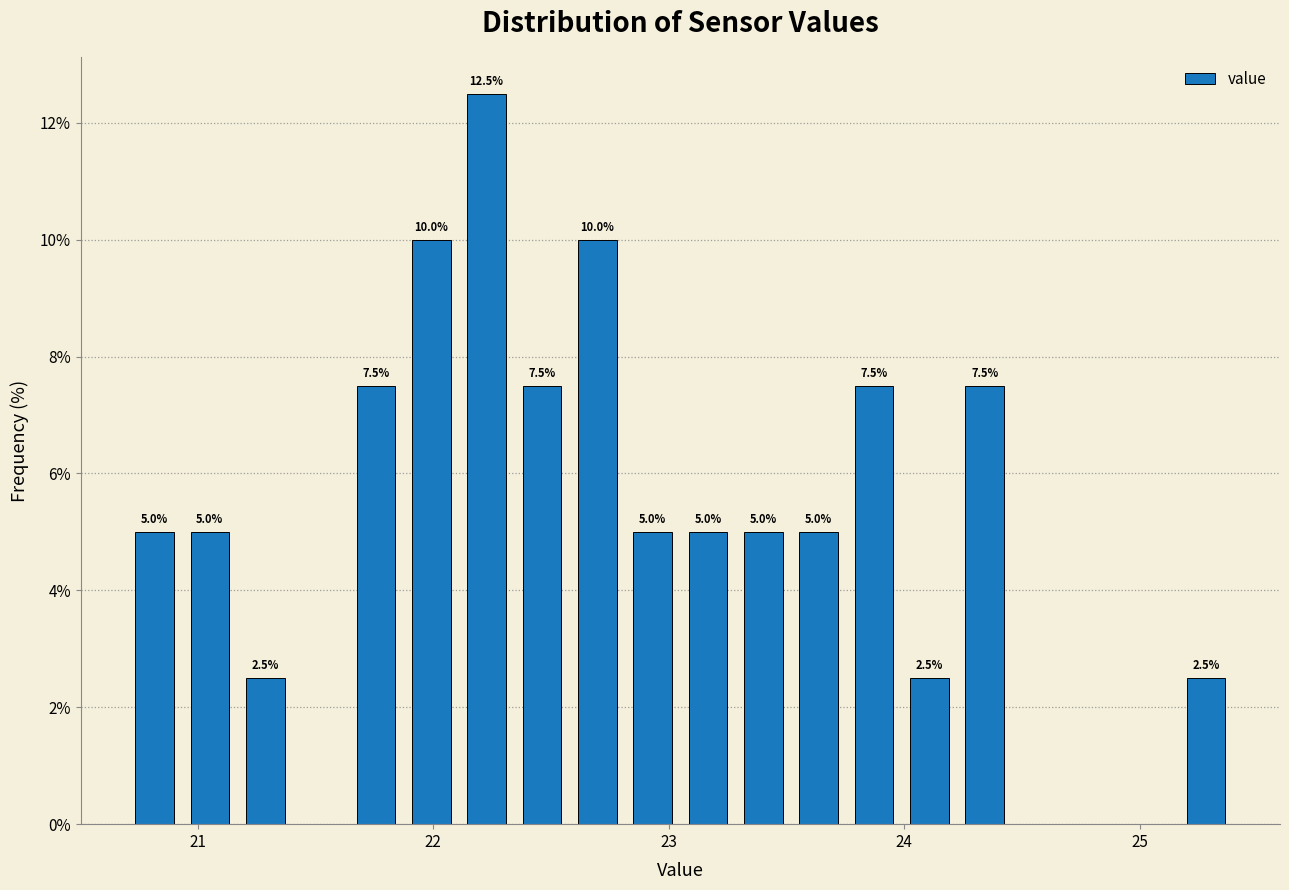

Read against the x-axis, roughly where is the centre of the tallest bar?

22.2